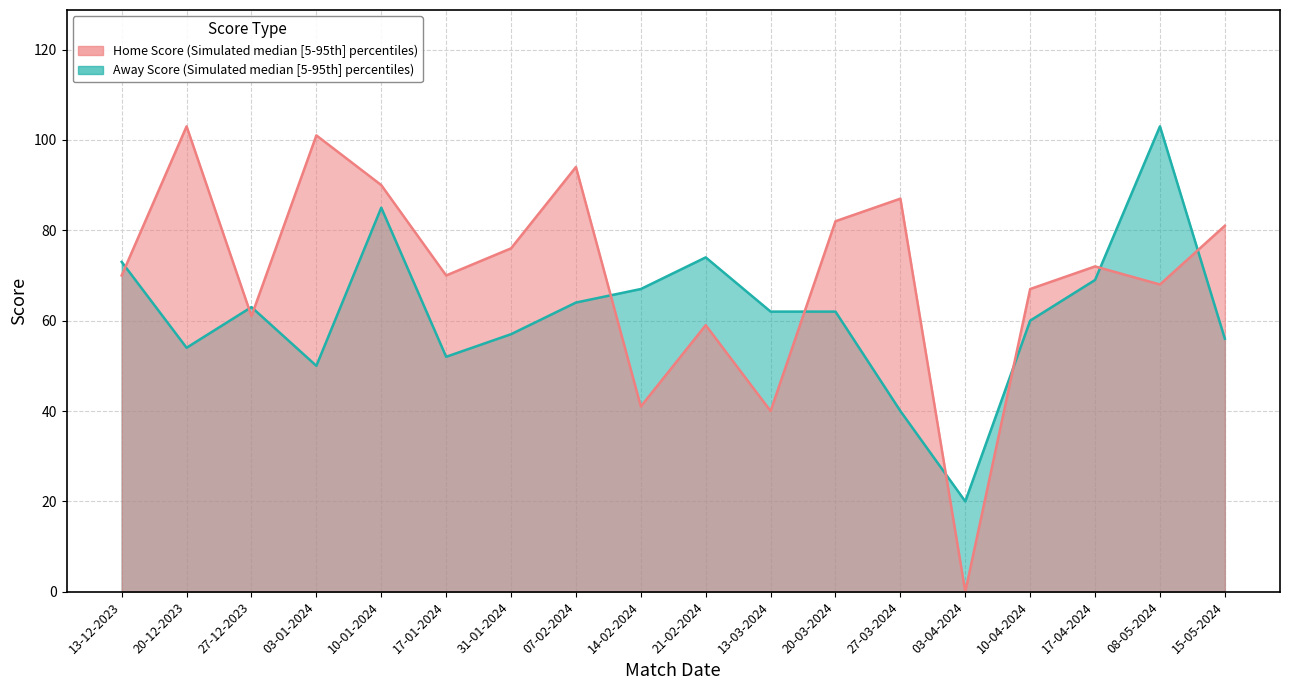

Between which two adjacent categories do Away Score and Home Score first intersect?

13-12-2023 and 20-12-2023